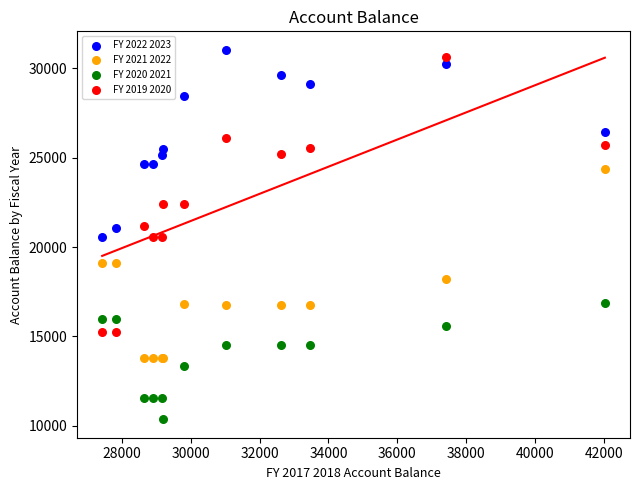

Which series has the widest spread of Y values?

FY 2019 2020